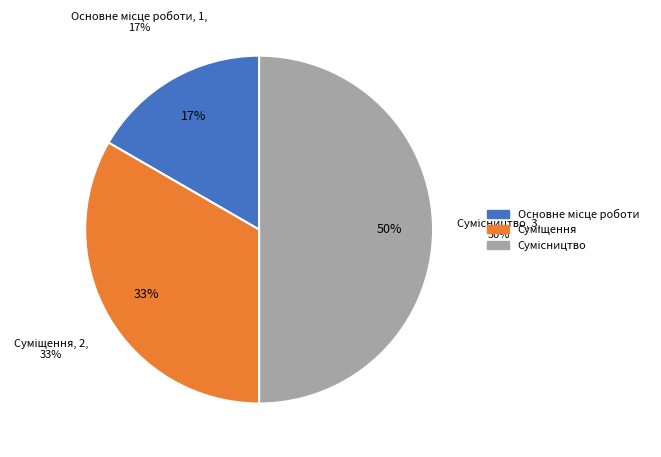

What portion of the pie excludes Сумісництво?

50.0%